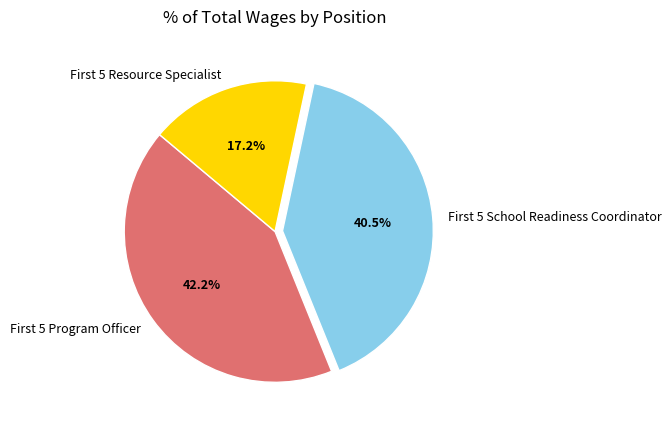

What is the smallest slice in the pie chart?

First 5 Resource Specialist